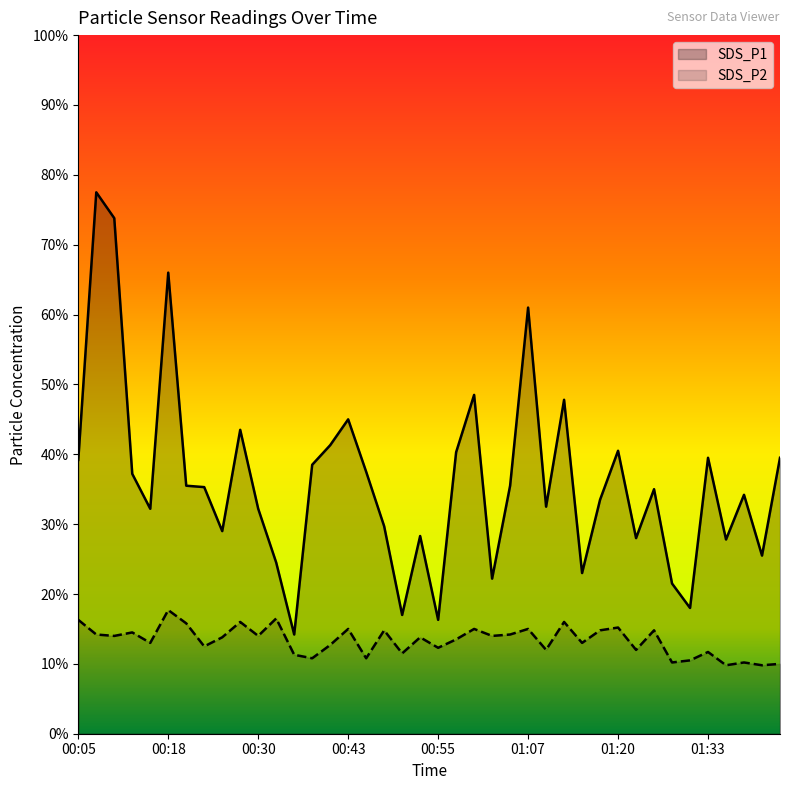

True or false: SDS_P1 and SDS_P2 cross at least once.

False